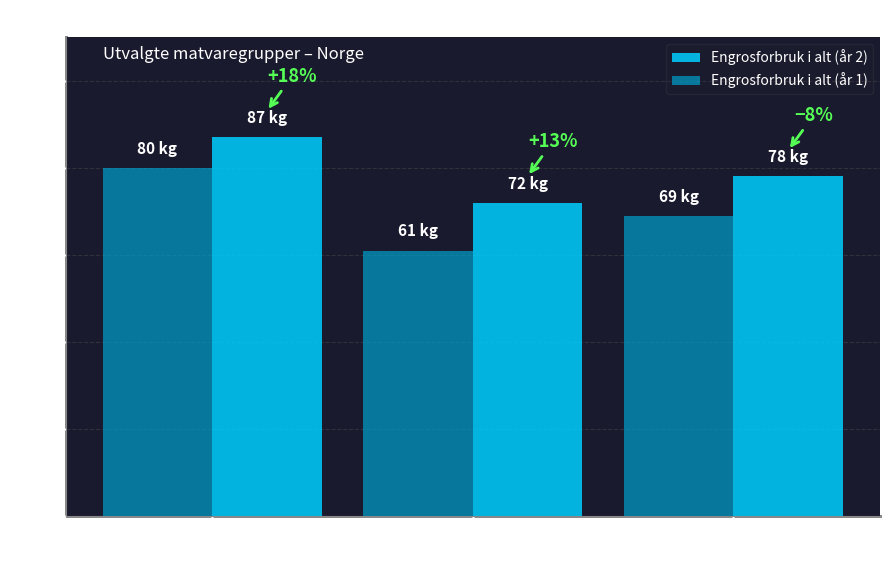

How many bars are there in each group?

2